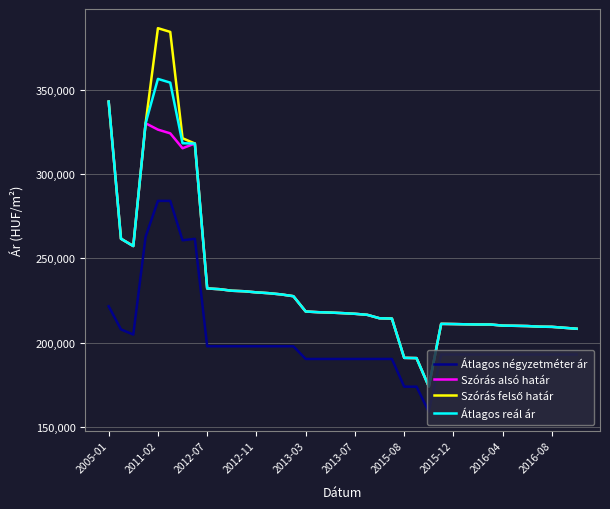

True or false: Átlagos négyzetméter ár and Átlagos reál ár cross at least once.

False